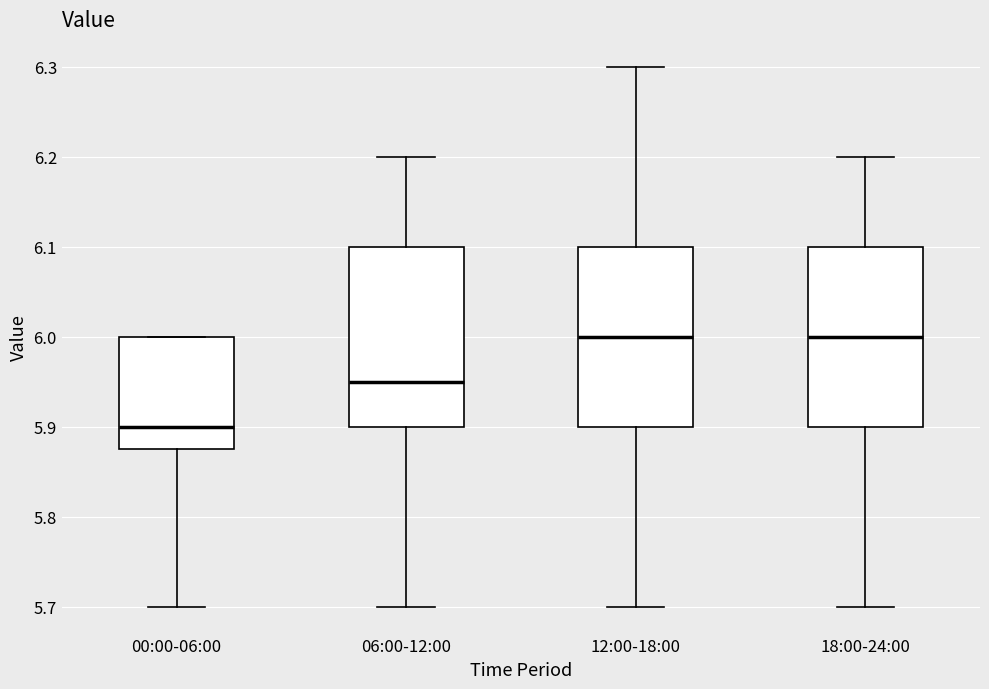

Where does the upper whisker of the box for 06:00-12:00 end on the y-axis? The values are not printed on the chart, so give them approximately, as read against the axis.

6.20